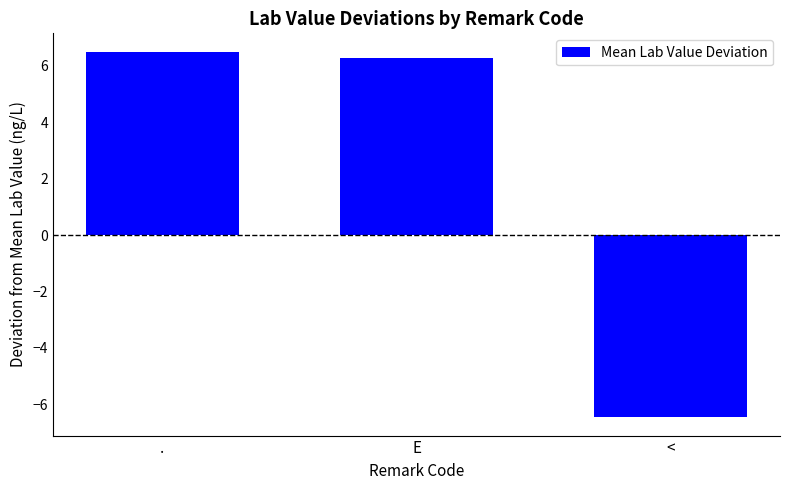

What is the difference between the maximum and minimum values?

13.0